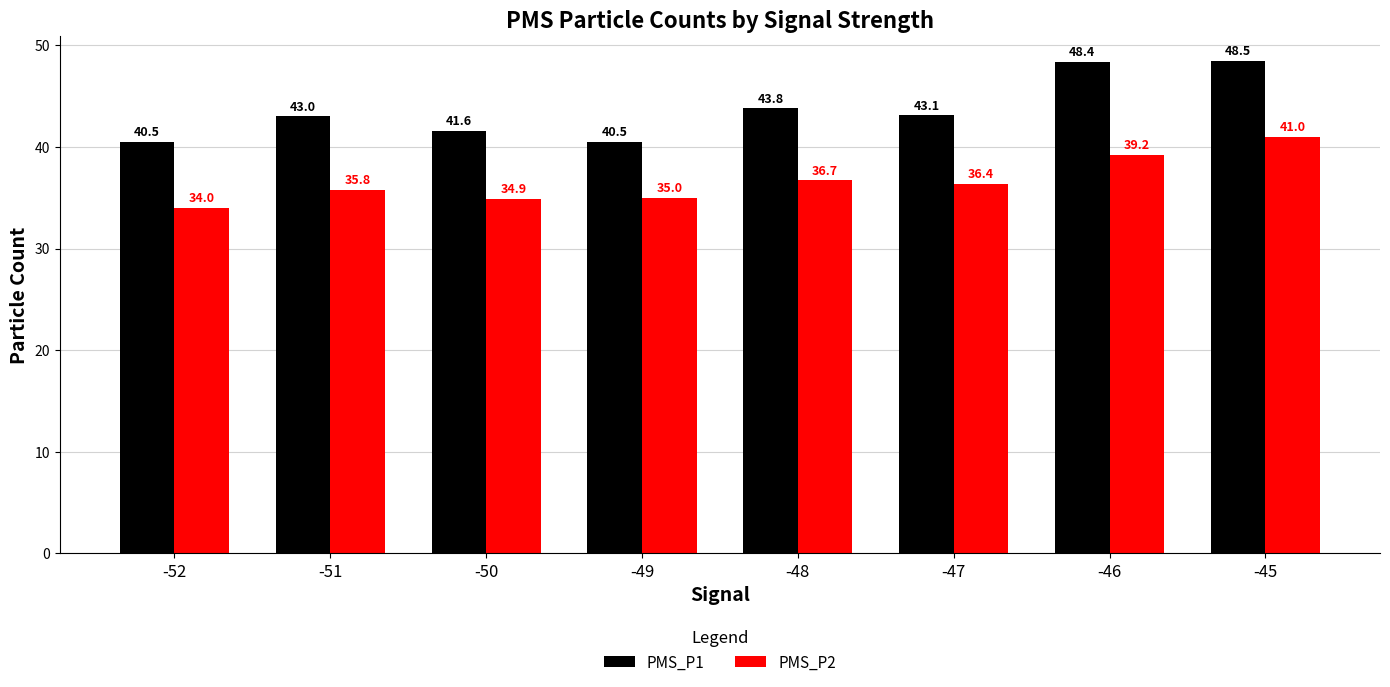

At how many categories does at least one series exceed 38?

8